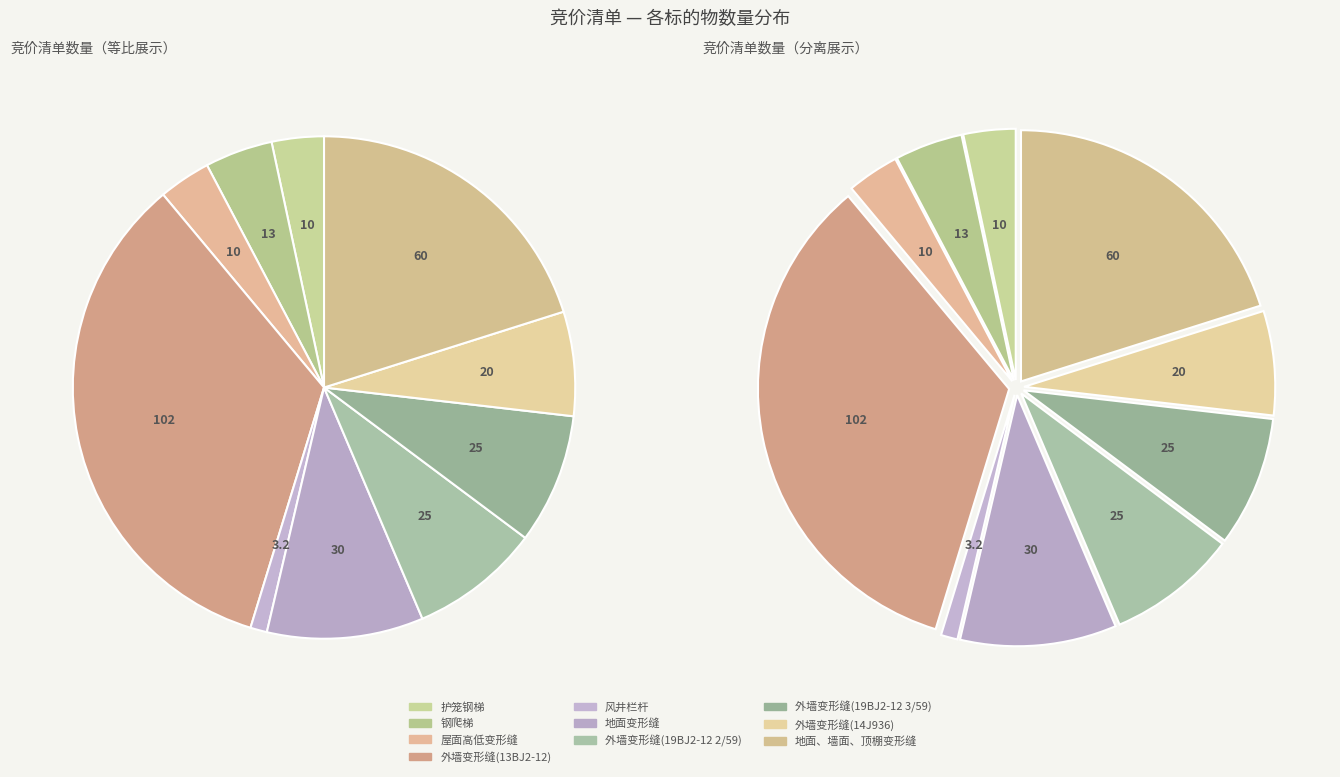

Which slice is the smallest?

风井栏杆